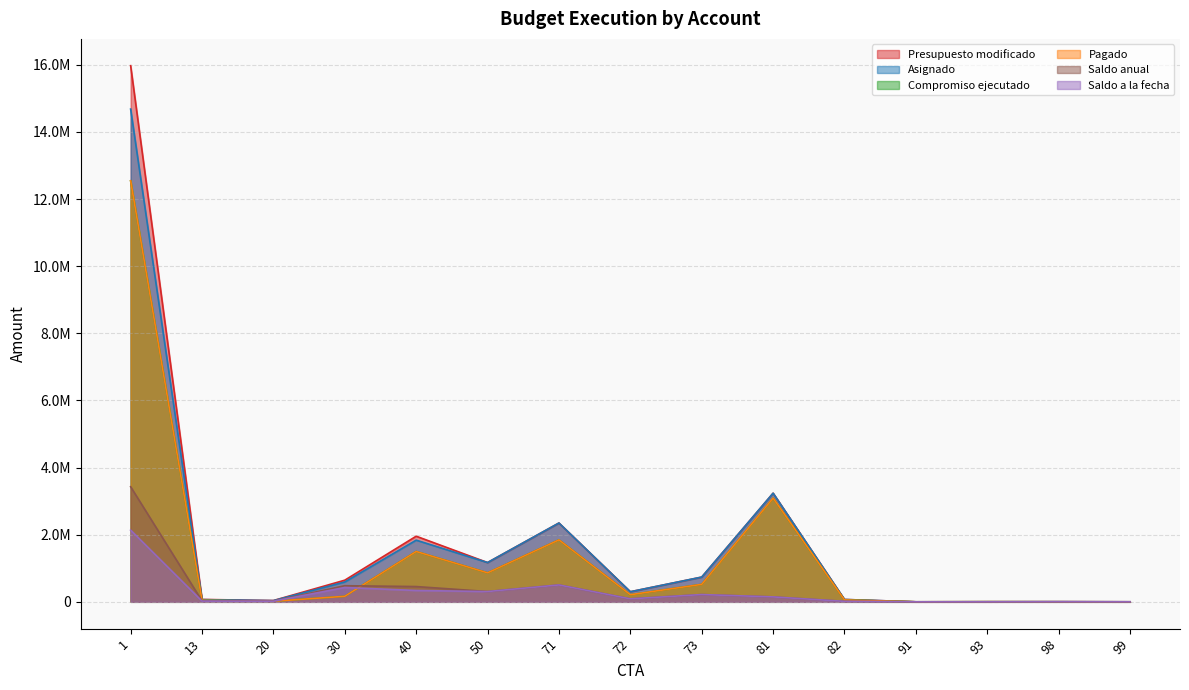

What is the value of the Saldo a la fecha point at the 15th from the left?

599.7